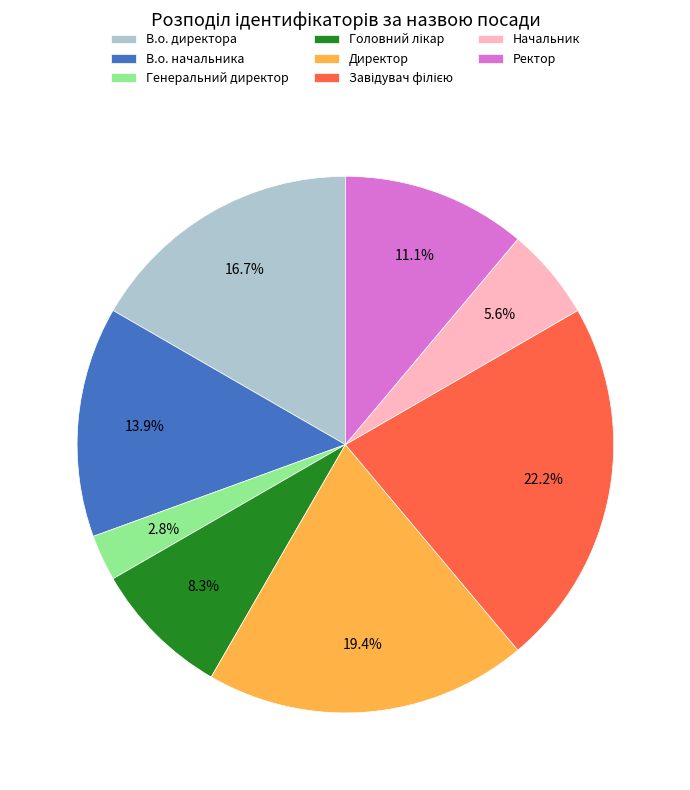

What percentage is NOT represented by Генеральний директор?

97.2%